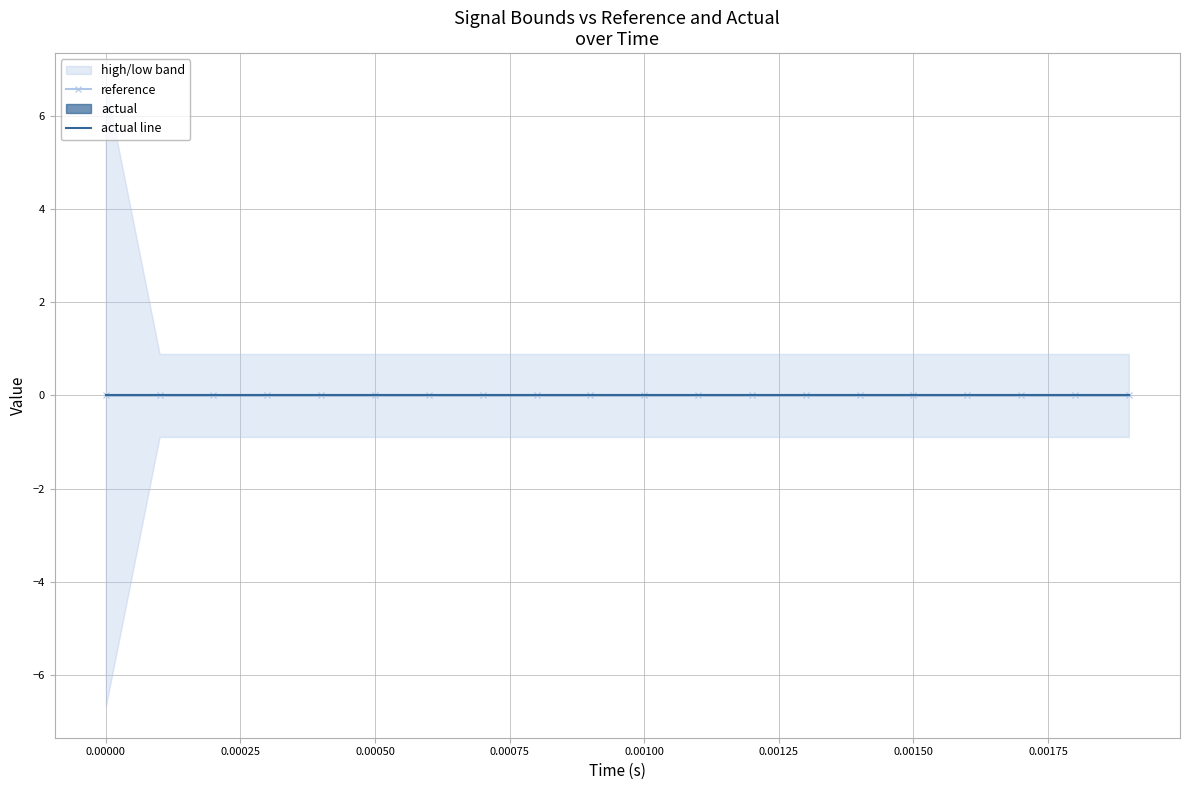

How many data points does each series have?

20